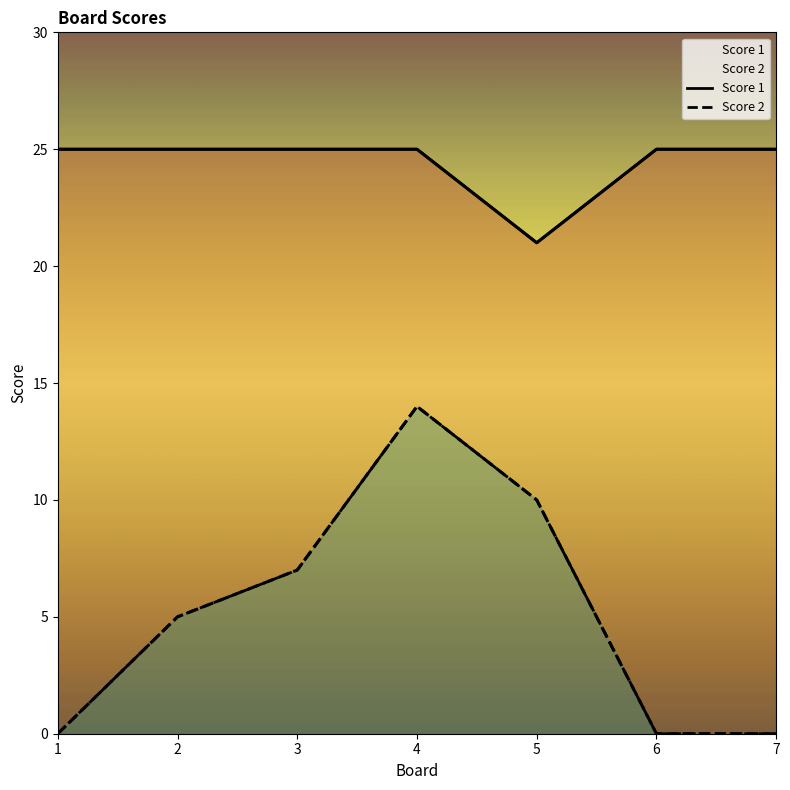

True or false: Score 2 and Score 1 cross at least once.

False